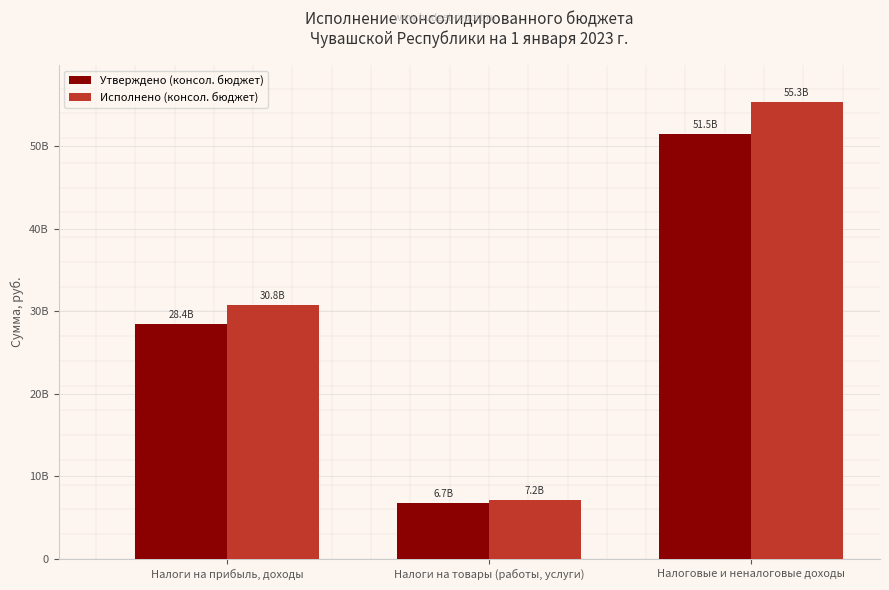

What is the value of the Утверждено (консол. бюджет) bar at the 2nd from the left?

6736918822.1